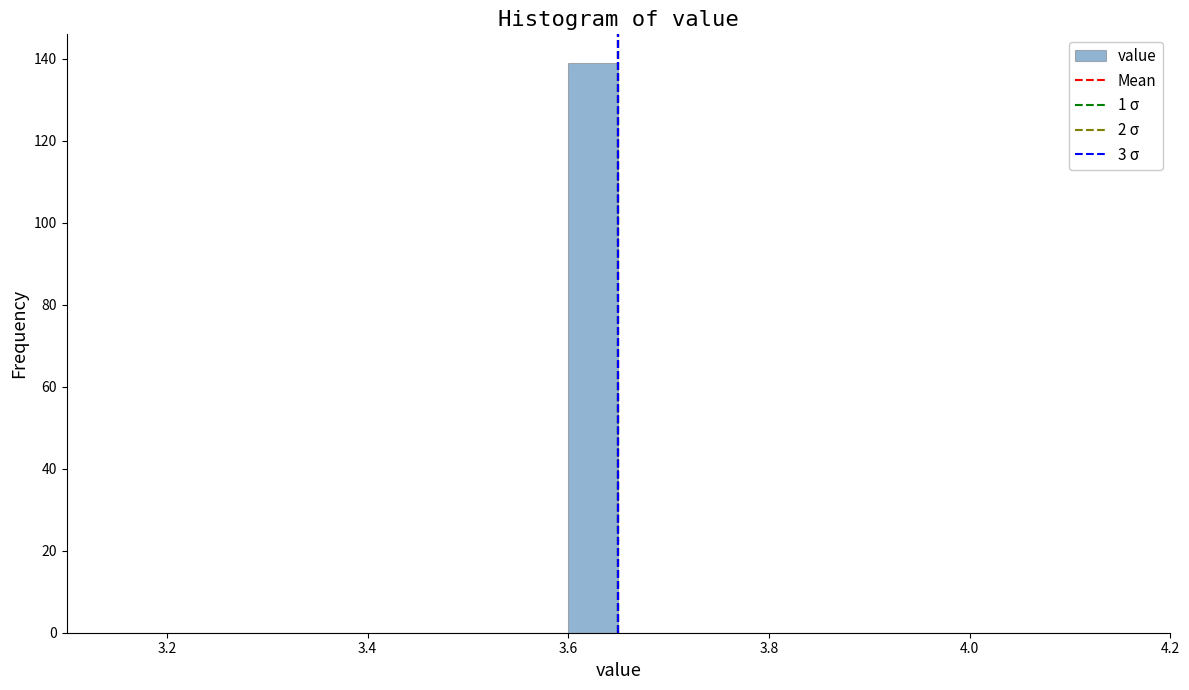

Read against the x-axis, roughly where is the centre of the tallest bar?

3.62